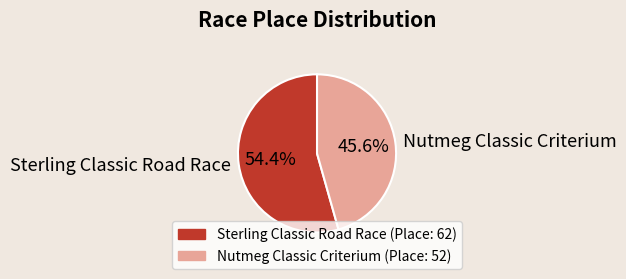

What is the largest slice in the pie chart?

Sterling Classic Road Race